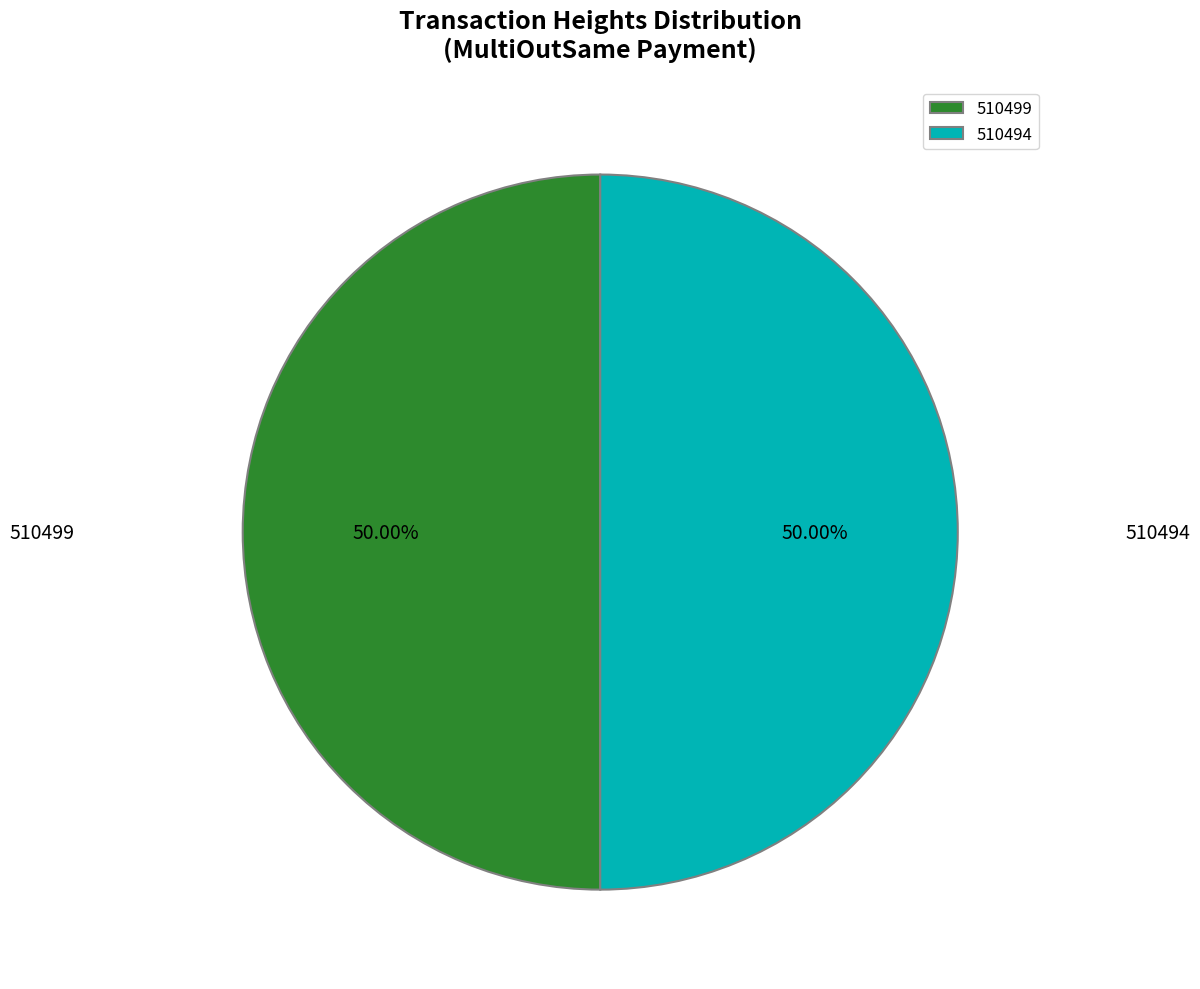

To the nearest percent, what portion does 510499 represent?

50%